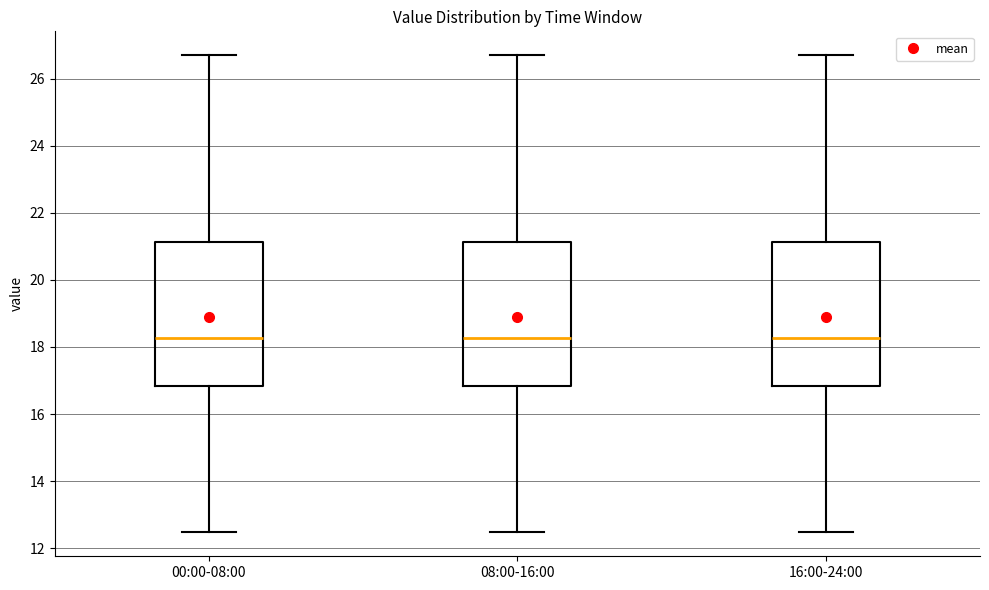

Reading left to right, read every box against the y-axis: the position of its median line, the range the box covers, and the ends of its whiskers. The values are not printed on the chart, so give them approximately, as read against the axis.

00:00-08:00: median 18.2, box 16.8 to 21.2, whiskers 12.4 to 26.8
08:00-16:00: median 18.2, box 16.8 to 21.2, whiskers 12.4 to 26.8
16:00-24:00: median 18.2, box 16.8 to 21.2, whiskers 12.4 to 26.8